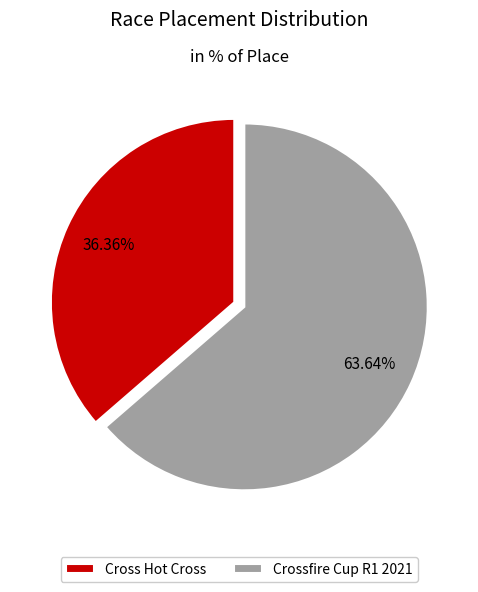

Is it true that Crossfire Cup R1 2021 is 73% of the pie?

False